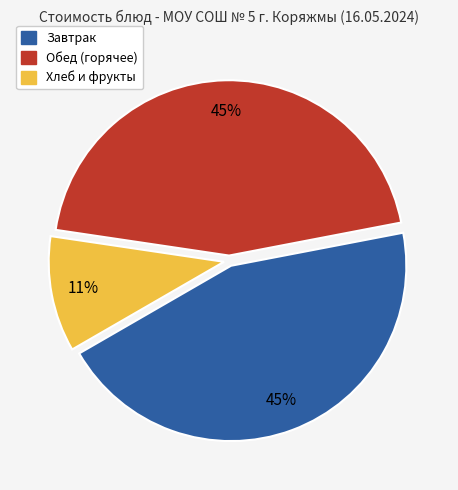

Is there any slice that represents more than half of the pie?

No